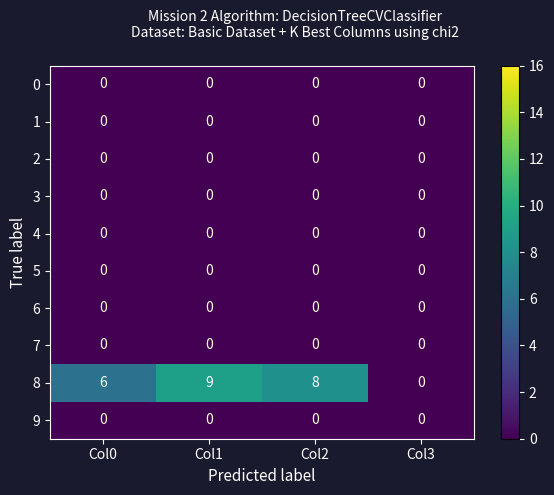

How many data points does each series have?

4